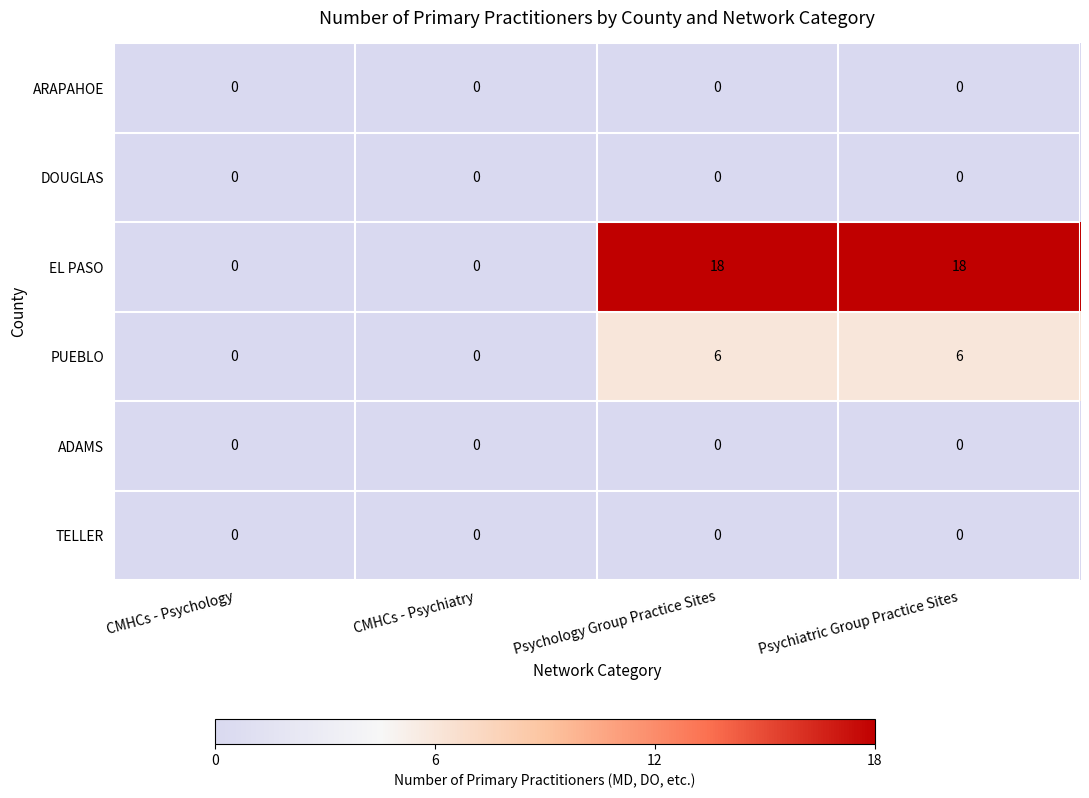

At how many categories does at least one series exceed 6?

2